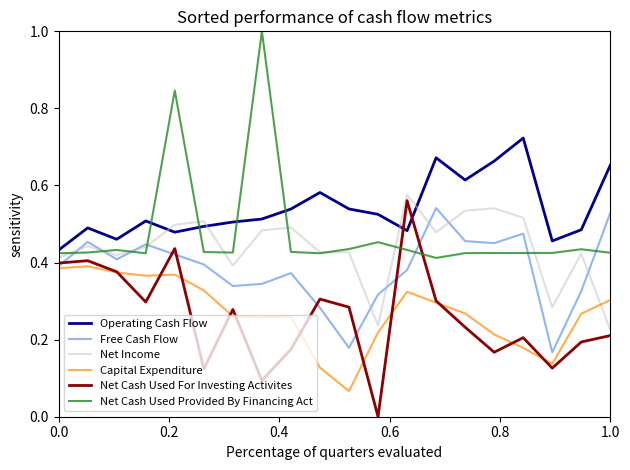

Count the number of data series in this chart.

6